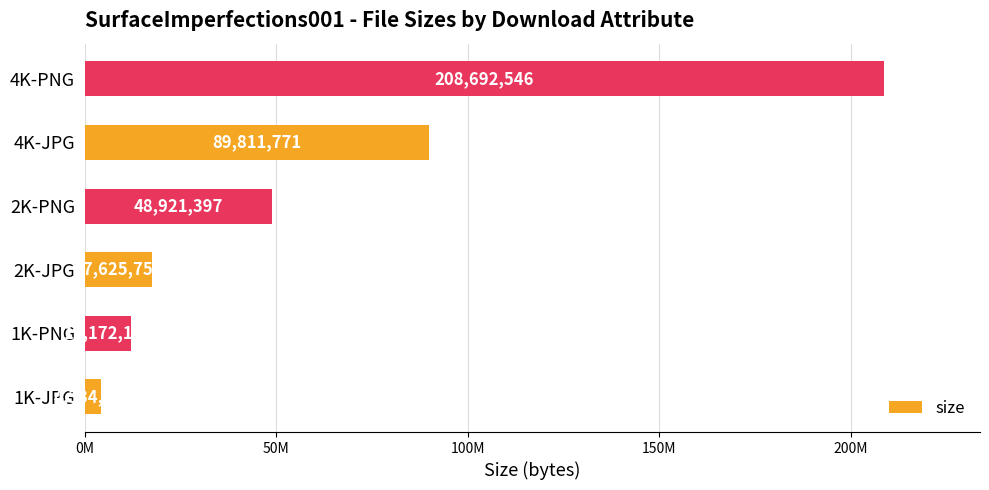

Does the chart contain any negative values?

No